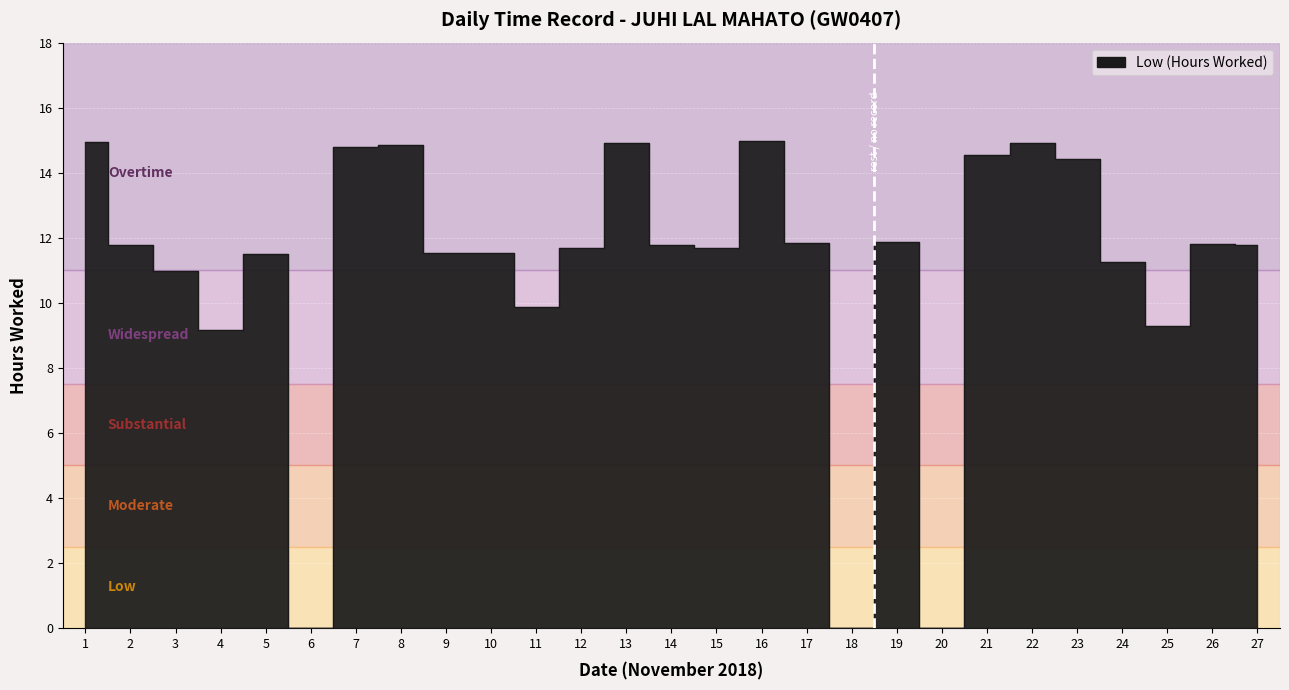

Is it true that the value at 7 is 22.1?

False